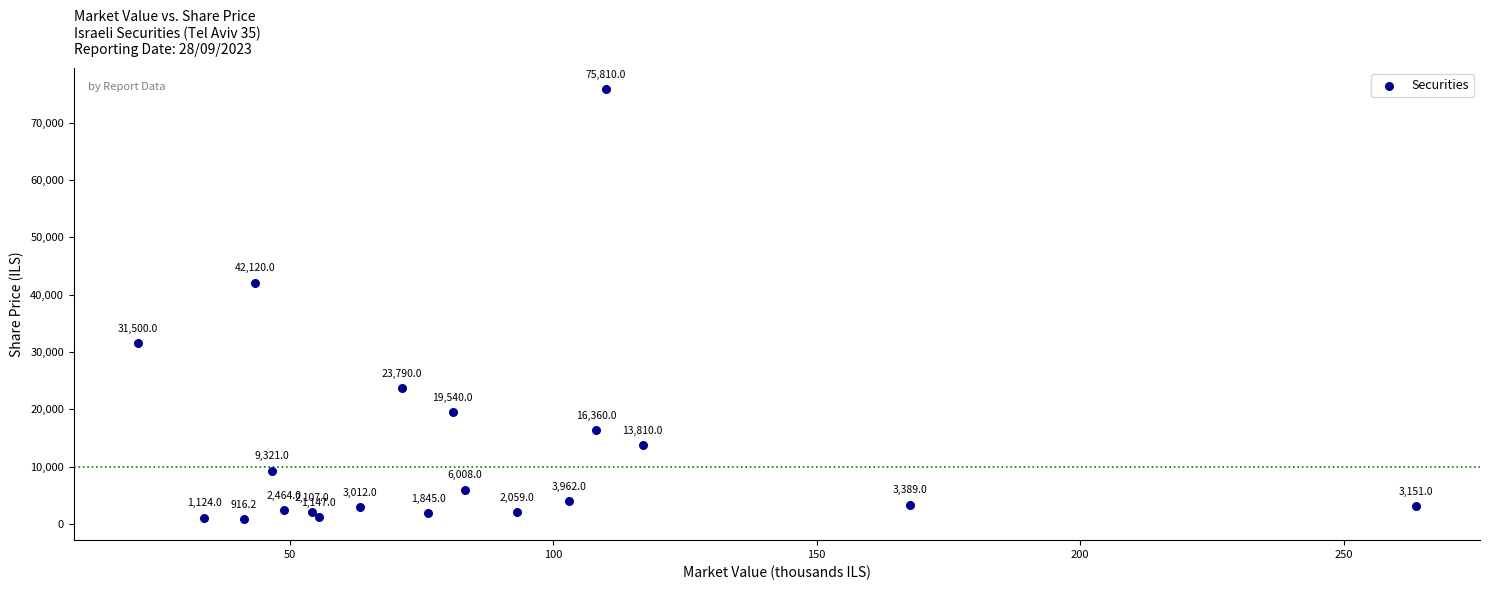

What Y value in the scatter plot is closest to 38363?

42120.0